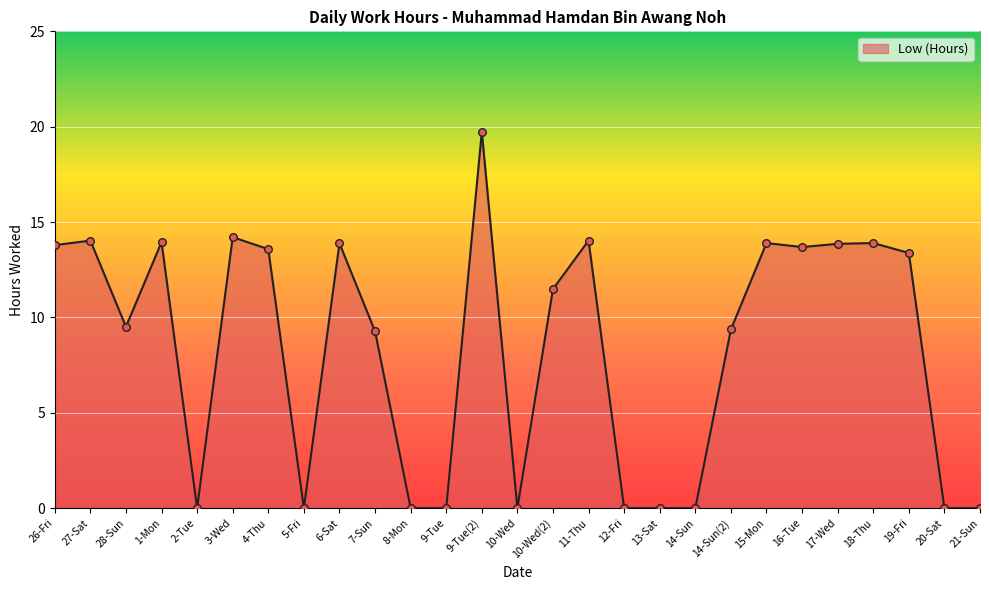

What is the change in value from 8-Mon to 11-Thu?

+14.0